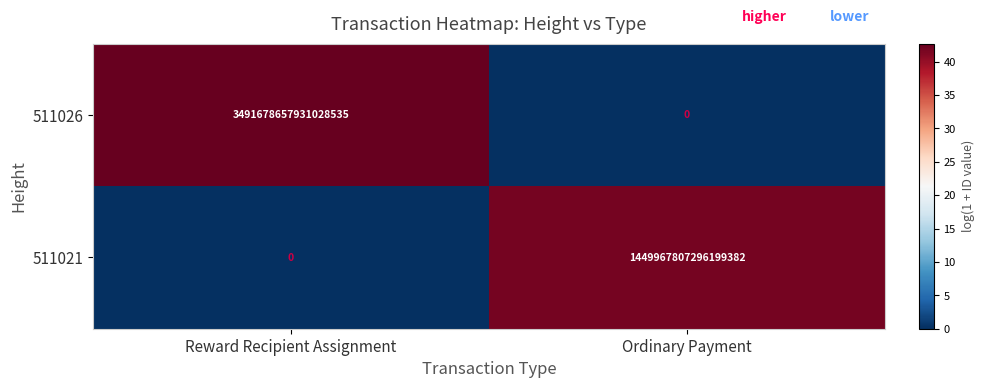

At which category is the sum across all series the highest?

Reward Recipient Assignment